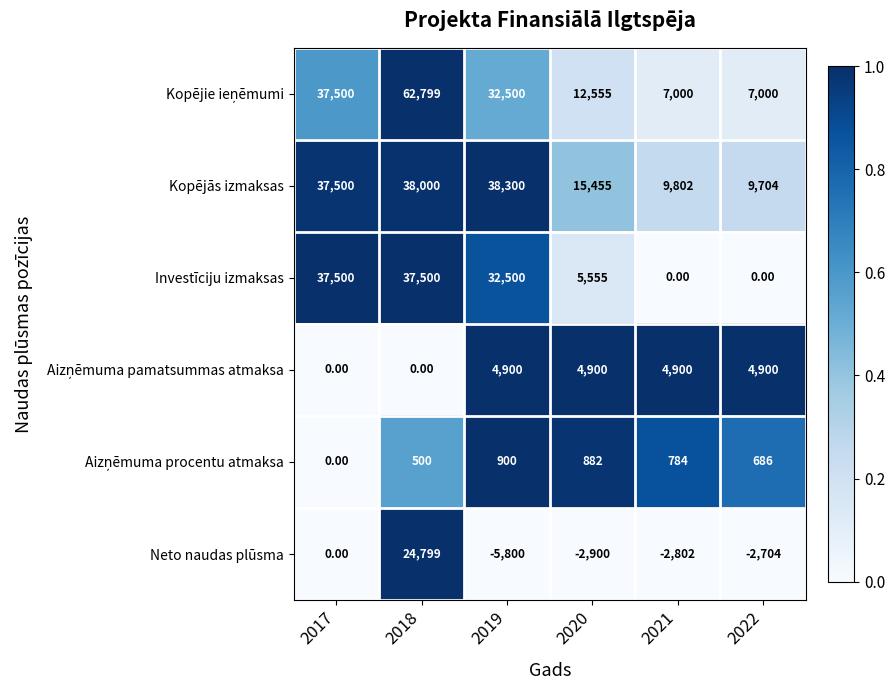

Which series changed the most between 2017 and 2019?

Neto naudas plūsma